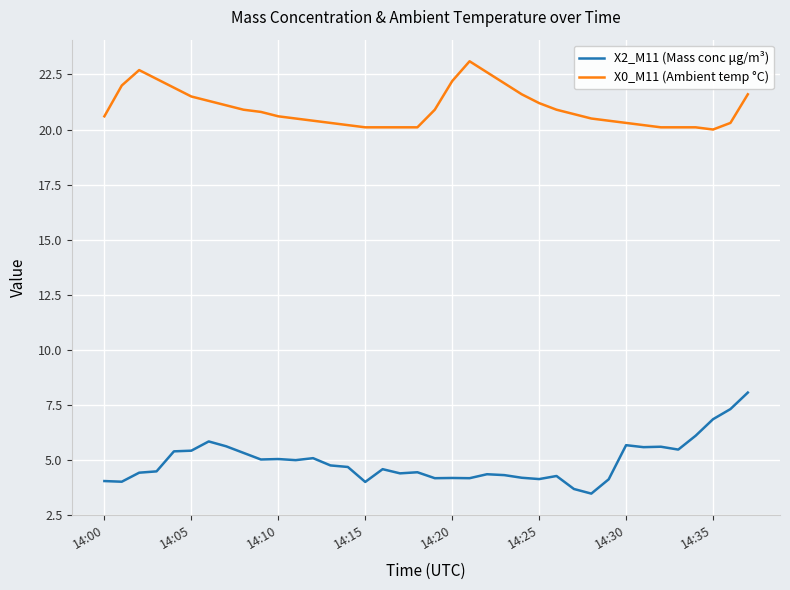

Is this an area chart (filled region under the line)?

No